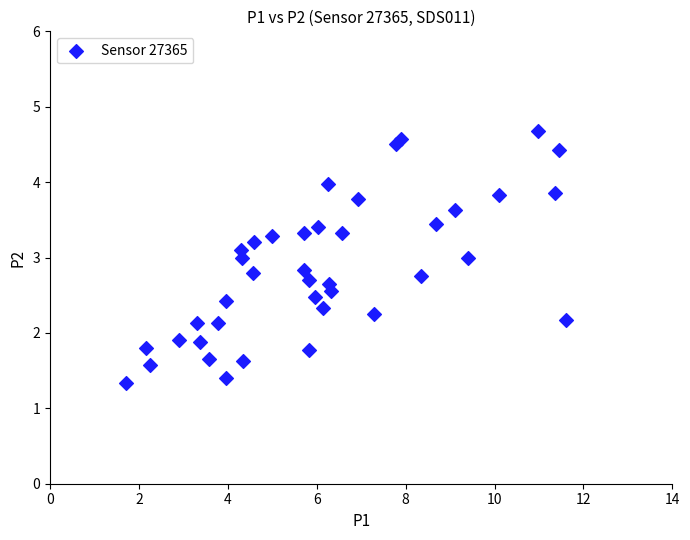

What is the range of X values (max minus min)?

9.9